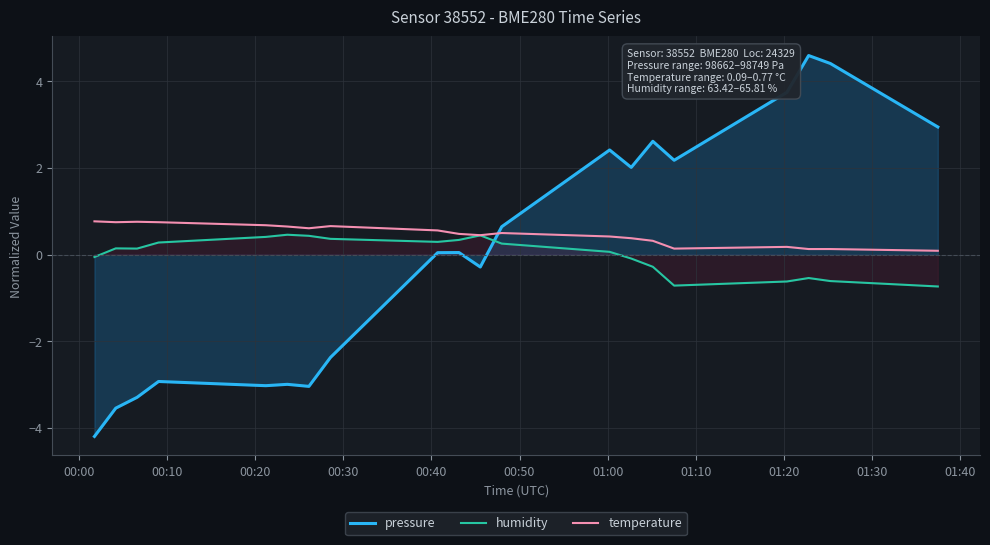

Which series has the largest range (max minus min)?

pressure